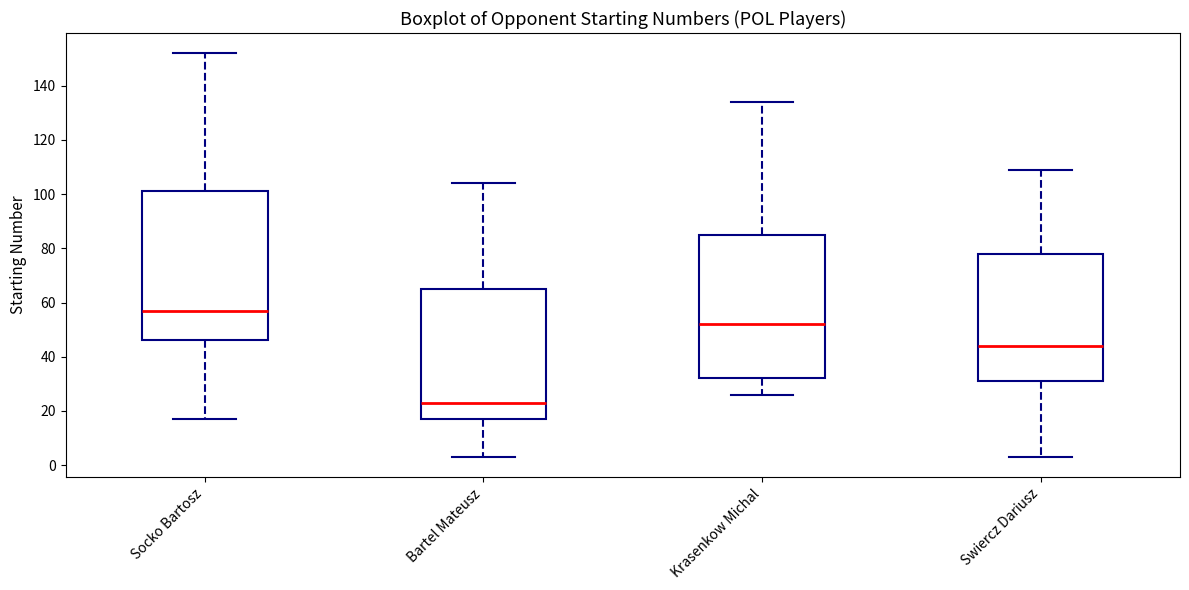

Where is the upper edge of the box for Krasenkow Michal on the y-axis? The values are not printed on the chart, so give them approximately, as read against the axis.

86